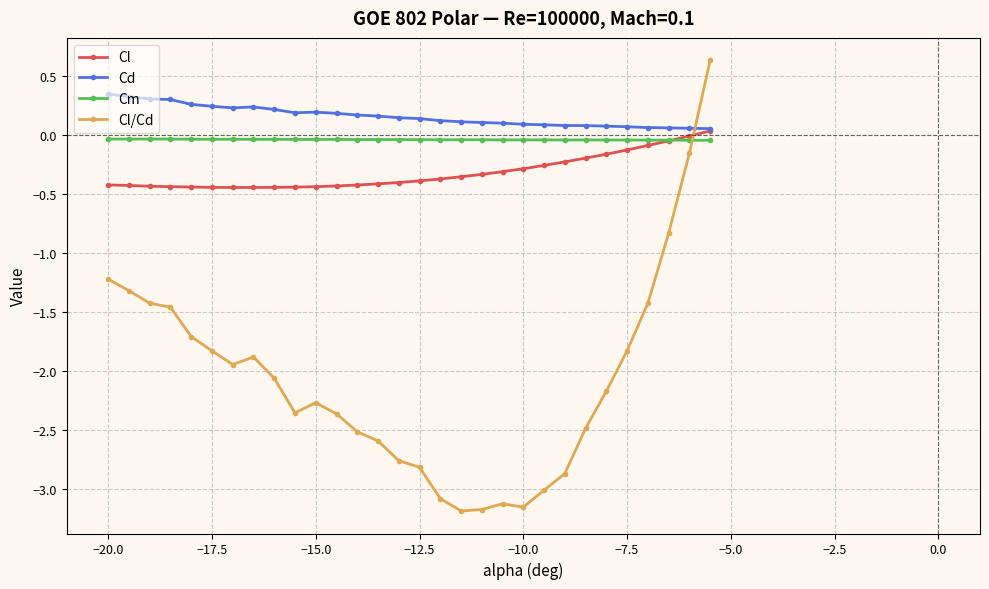

After their last crossing, which series has the higher values: Cm or Cl?

Cl